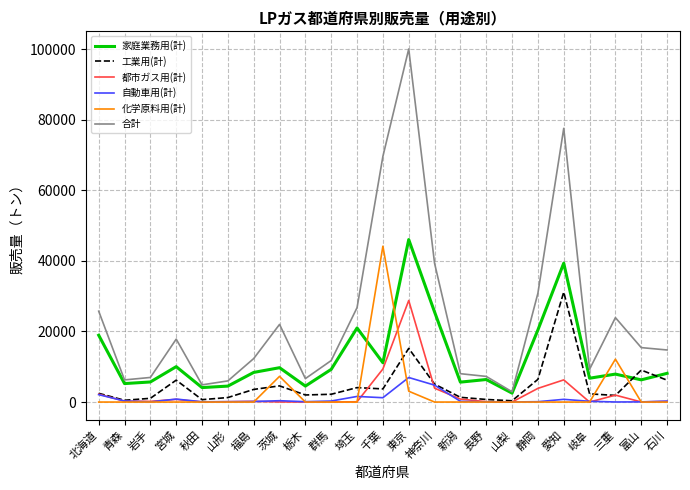

The 自動車用(計) series shows 4790 at 神奈川. True or false?

True